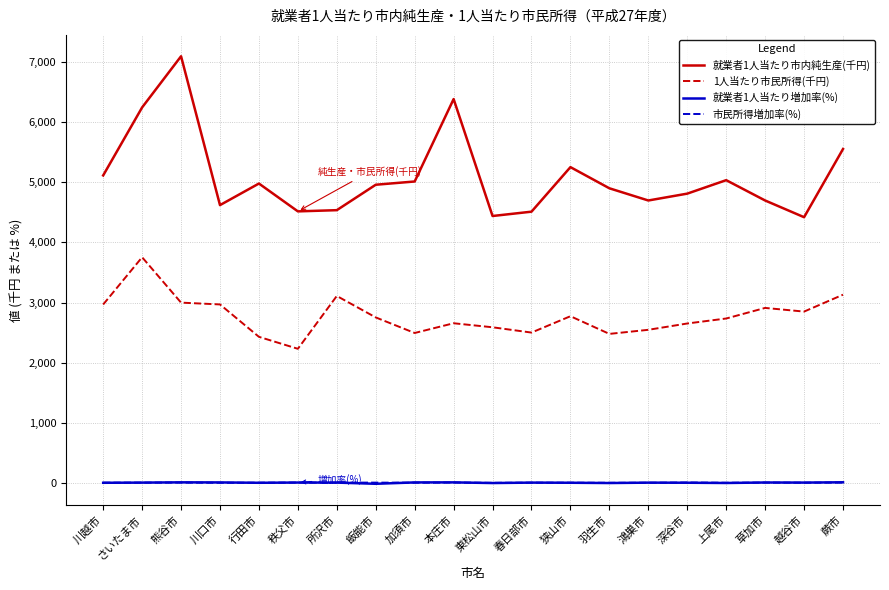

The 就業者1人当たり市内純生産(千円) series shows 1554.4 at 川口市. True or false?

False